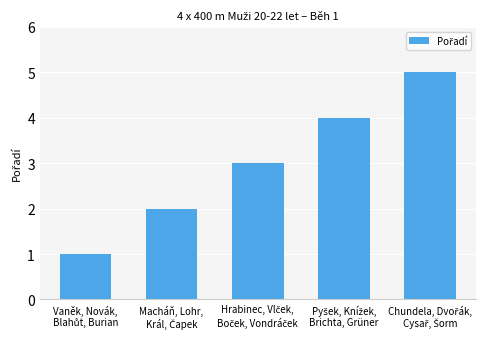

What is the average value?

3